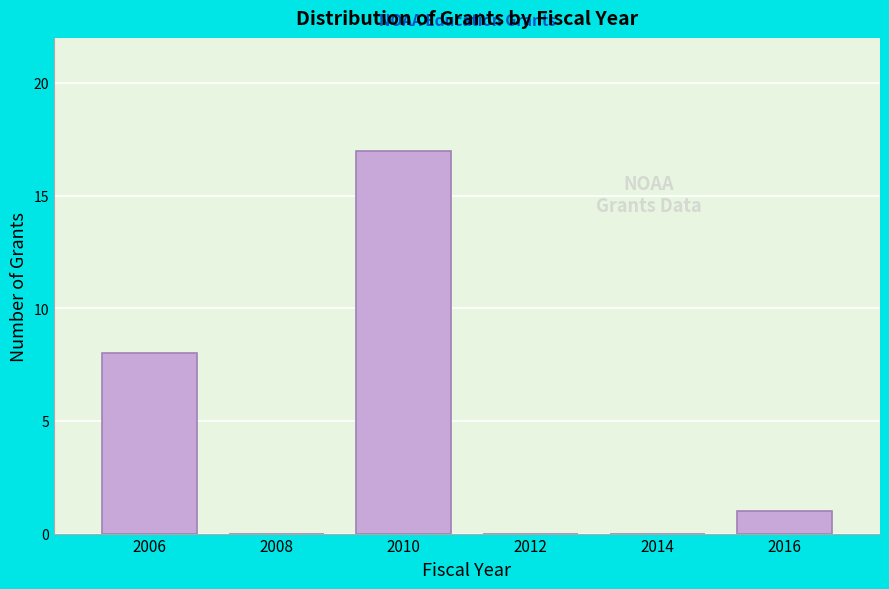

What is the sum of all values?

26